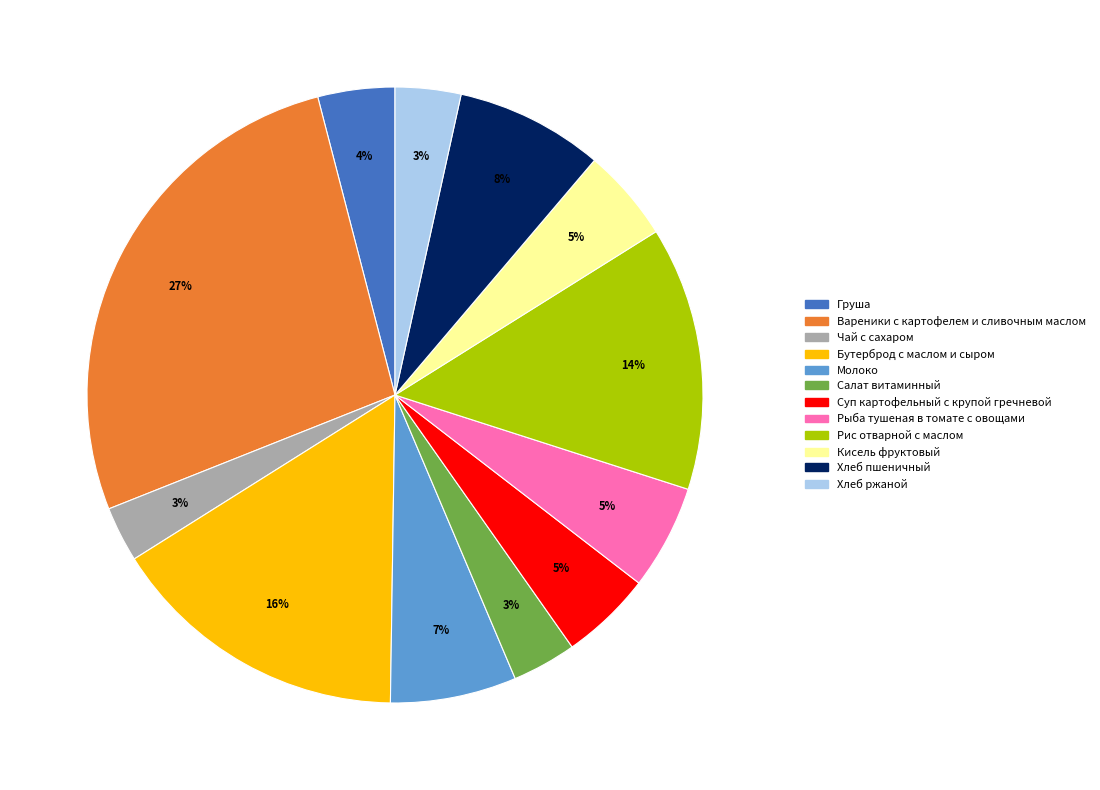

To the nearest percent, what is the combined percentage of Рис отварной с маслом and Бутерброд с маслом и сыром?

30%